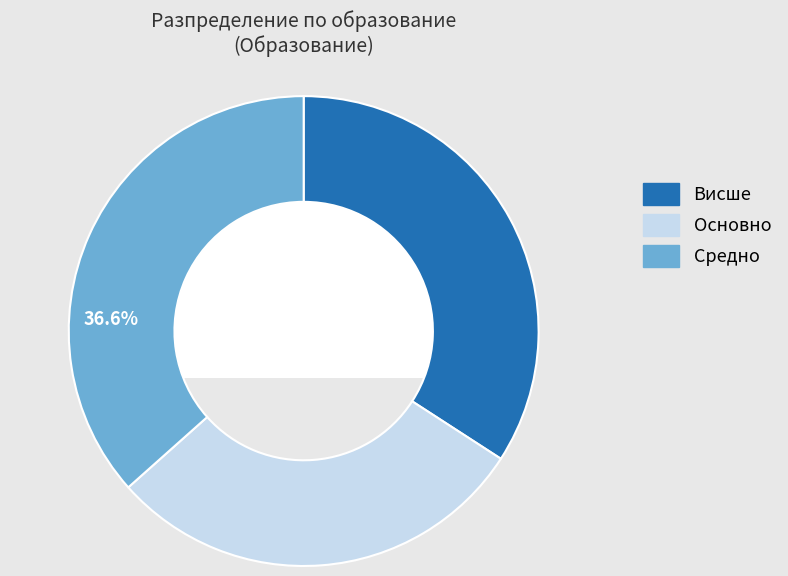

What is the largest slice in the pie chart?

Средно